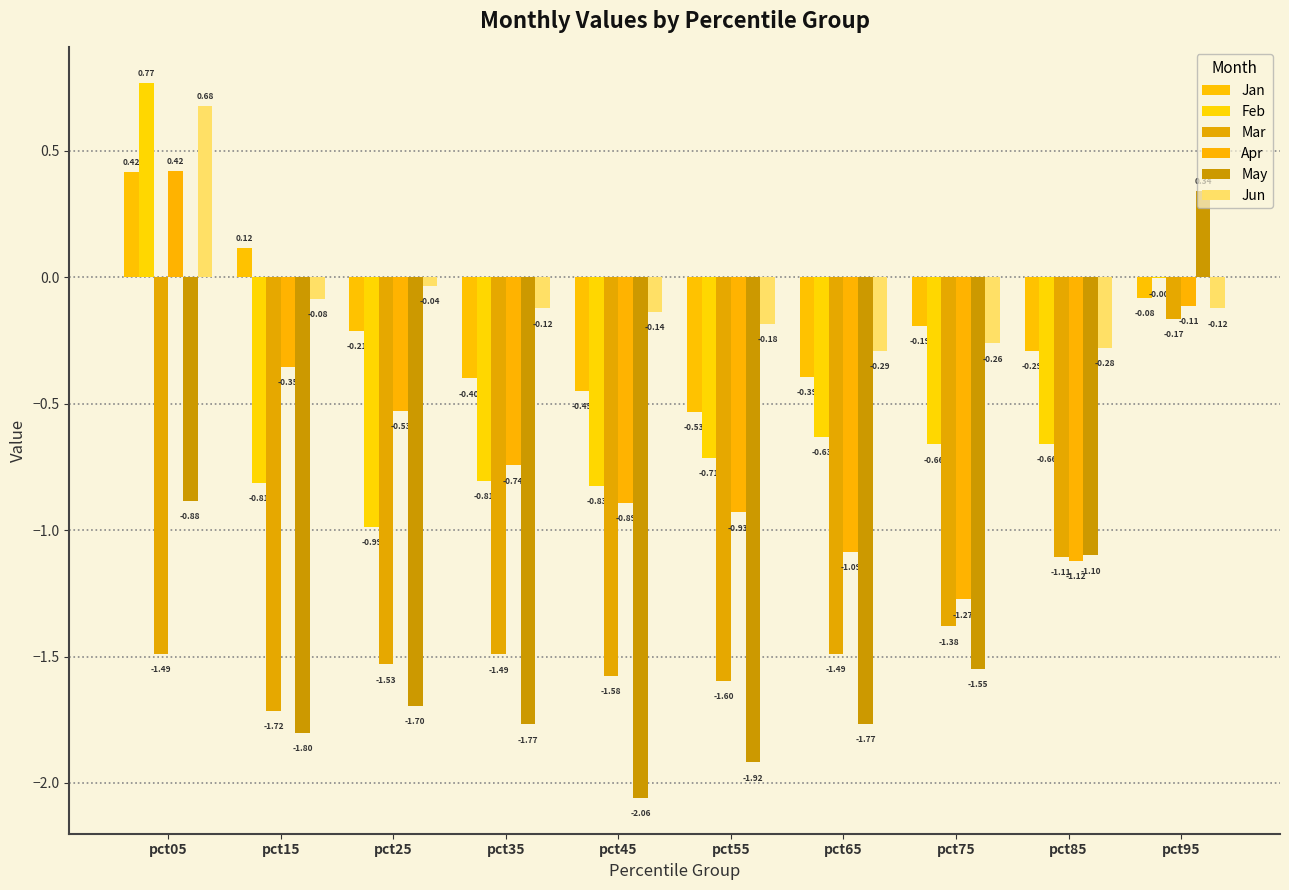

Is it true that Feb equals 1.3 at pct05?

False